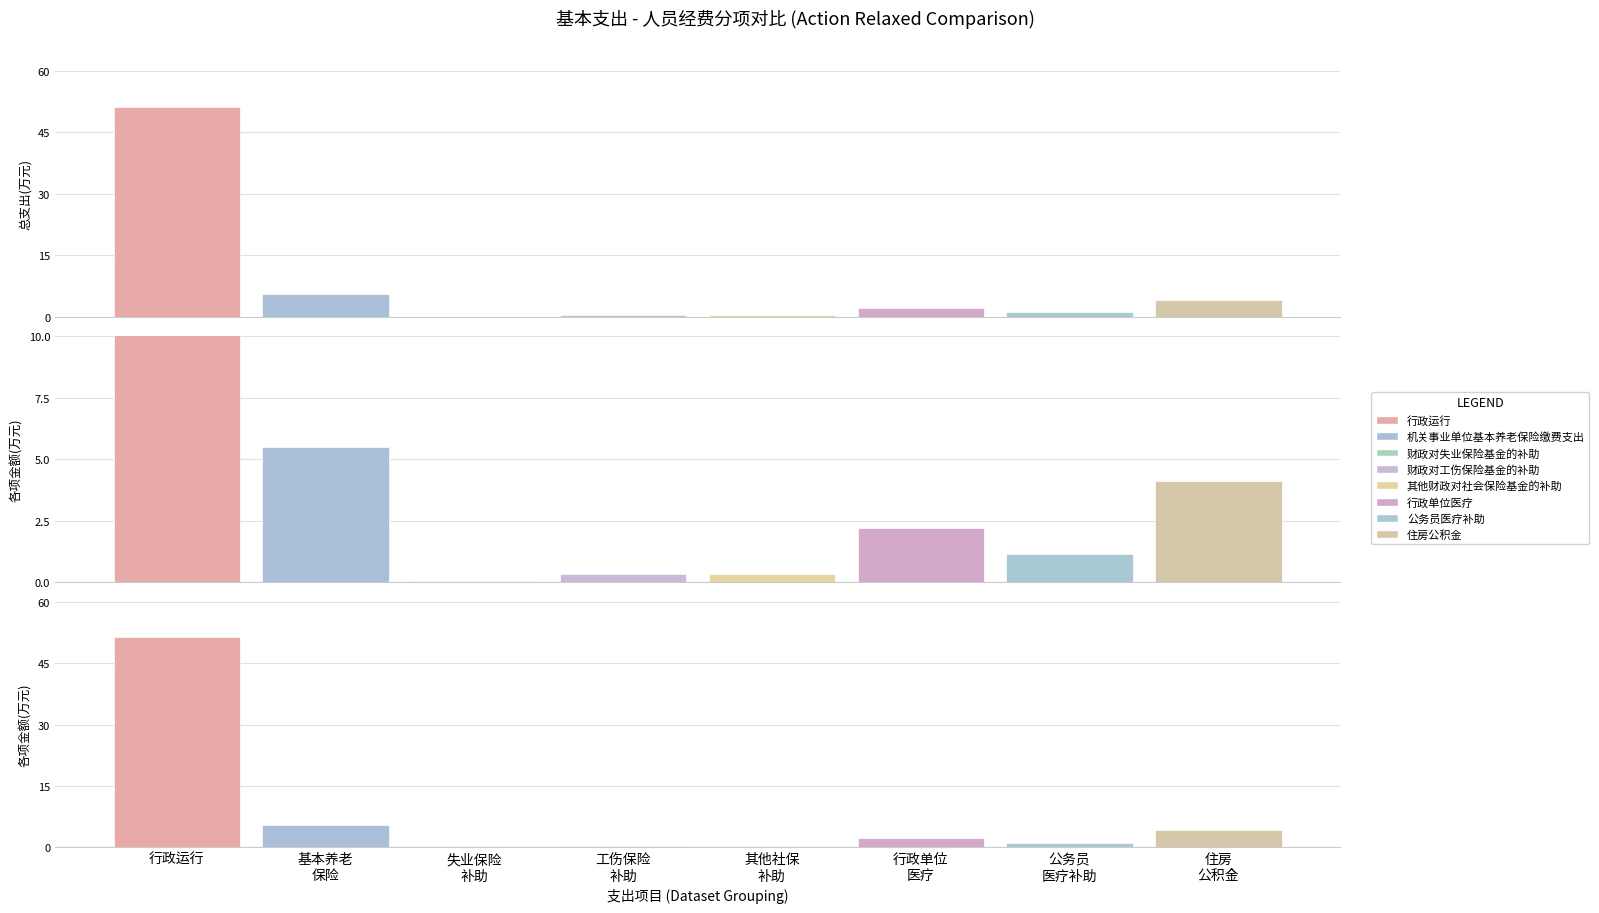

Rank the categories by value from highest to lowest.

行政运行, 基本养老 保险, 住房 公积金, 行政单位 医疗, 公务员 医疗补助, 工伤保险 补助, 其他社保 补助, 失业保险 补助